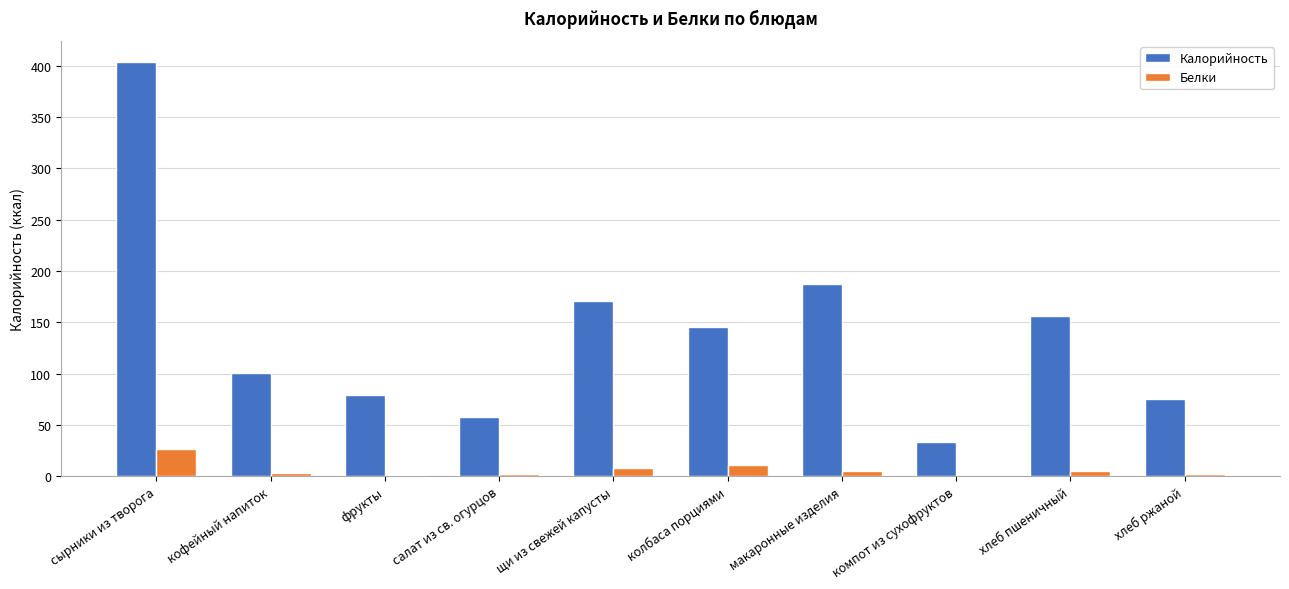

What is the total value across all series at фрукты?

79.7